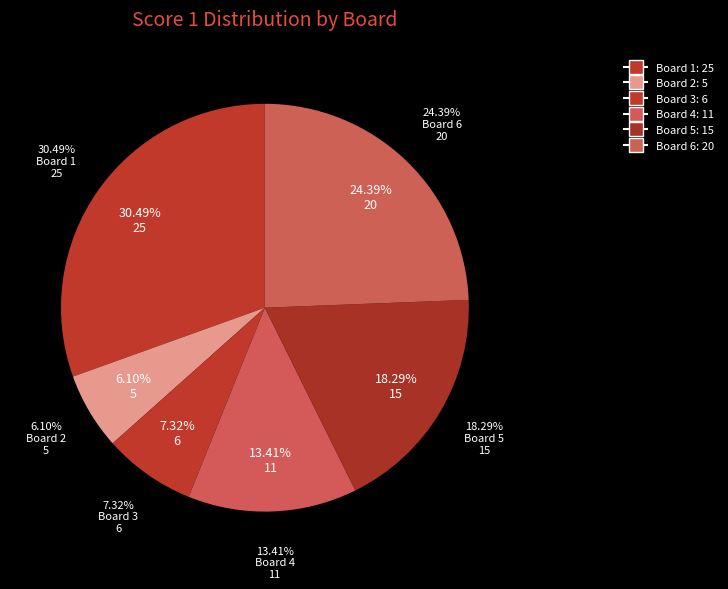

To the nearest percent, what is the difference between the Board 5 and Board 4 slice percentages?

5%